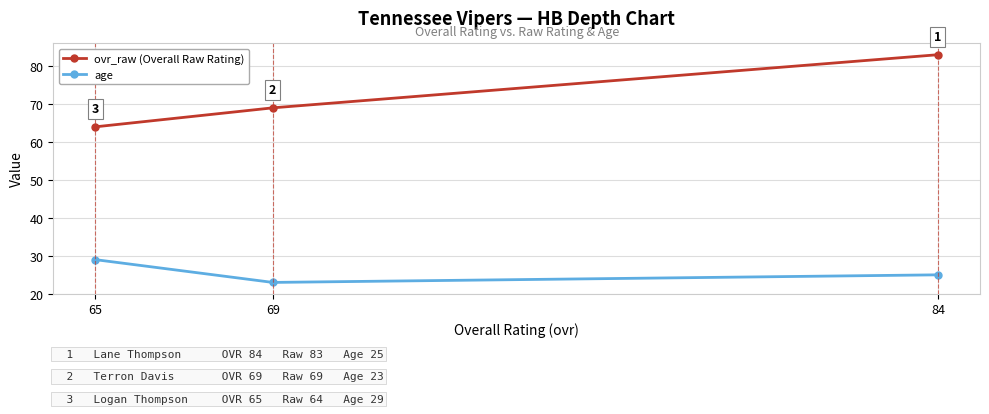

Reading left to right, what are all the values shown in this chart?

ovr_raw: 84=83	69=69	65=64
age: 84=25	69=23	65=29